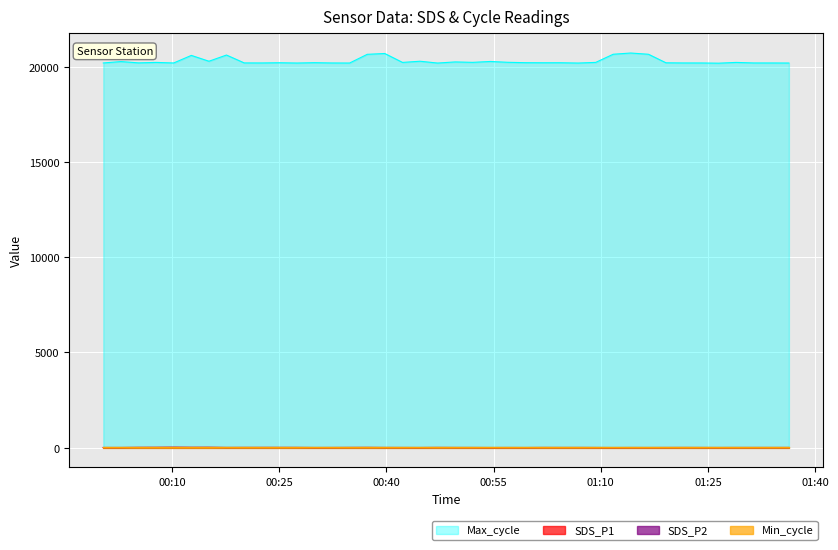

What position from the left is 2022/02/12 01:01:56?

26